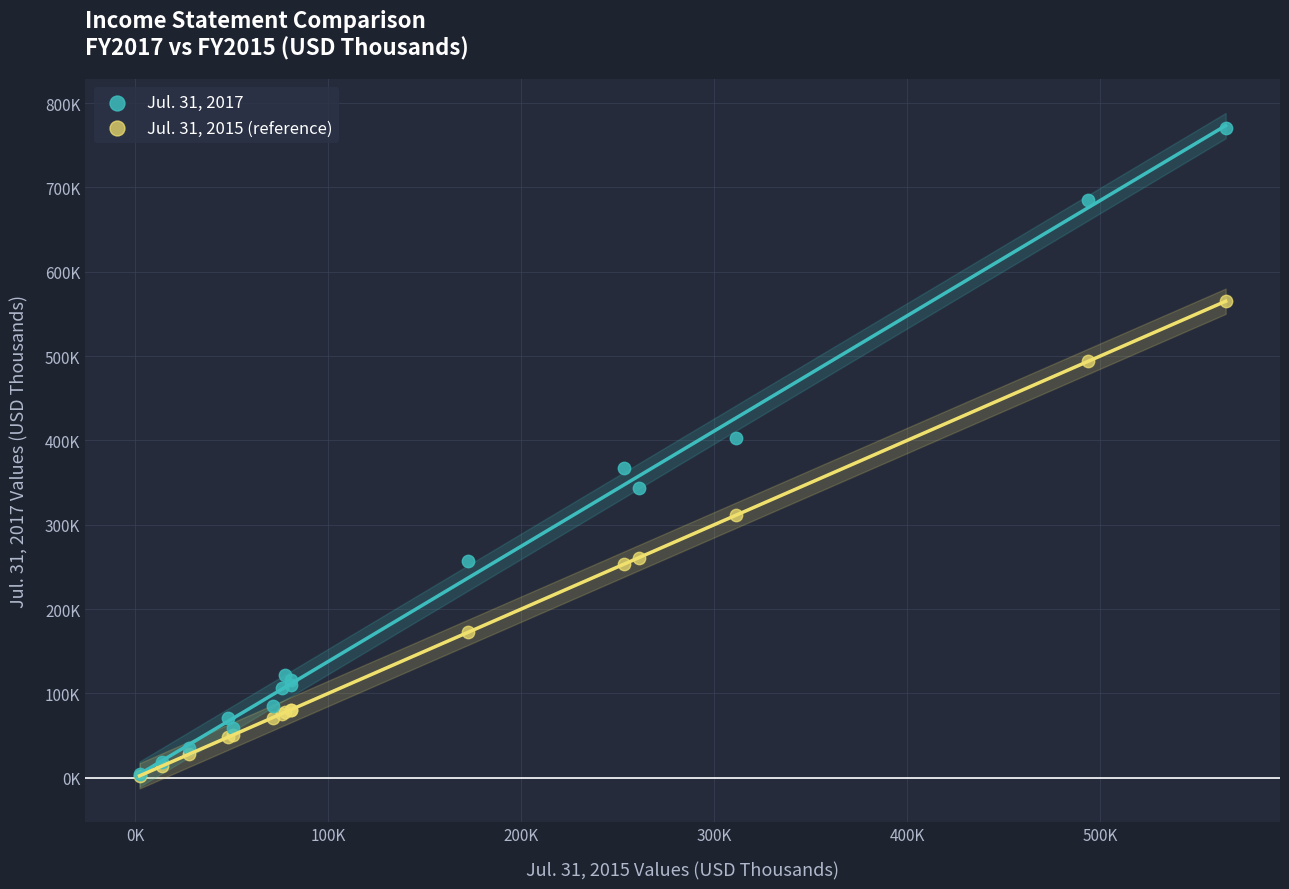

Which series reaches the maximum Y coordinate?

Jul. 31, 2017